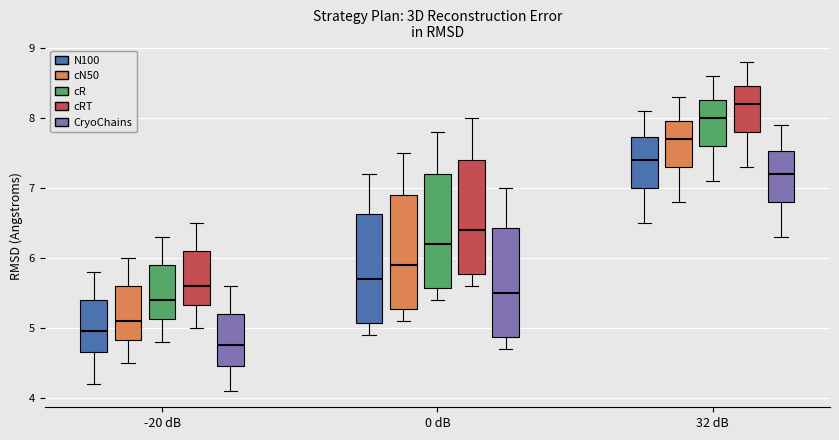

Reading left to right, transcribe this box plot: for each box, give where its median line is, the range the box spans, and where its two whiskers end, as read against the y-axis. The values are not printed on the chart, so give them approximately, as read against the axis.

-20 dB (N100): median 5.0, box 4.7 to 5.4, whiskers 4.2 to 5.8
-20 dB (cN50): median 5.1, box 4.8 to 5.6, whiskers 4.5 to 6.0
-20 dB (cR): median 5.4, box 5.1 to 5.9, whiskers 4.8 to 6.3
-20 dB (cRT): median 5.6, box 5.3 to 6.1, whiskers 5.0 to 6.5
-20 dB (CryoChains): median 4.8, box 4.5 to 5.2, whiskers 4.1 to 5.6
0 dB (N100): median 5.7, box 5.1 to 6.6, whiskers 4.9 to 7.2
0 dB (cN50): median 5.9, box 5.3 to 6.9, whiskers 5.1 to 7.5
0 dB (cR): median 6.2, box 5.6 to 7.2, whiskers 5.4 to 7.8
0 dB (cRT): median 6.4, box 5.8 to 7.4, whiskers 5.6 to 8.0
0 dB (CryoChains): median 5.5, box 4.9 to 6.4, whiskers 4.7 to 7.0
32 dB (N100): median 7.4, box 7.0 to 7.7, whiskers 6.5 to 8.1
32 dB (cN50): median 7.7, box 7.3 to 8.0, whiskers 6.8 to 8.3
32 dB (cR): median 8.0, box 7.6 to 8.3, whiskers 7.1 to 8.6
32 dB (cRT): median 8.2, box 7.8 to 8.5, whiskers 7.3 to 8.8
32 dB (CryoChains): median 7.2, box 6.8 to 7.5, whiskers 6.3 to 7.9